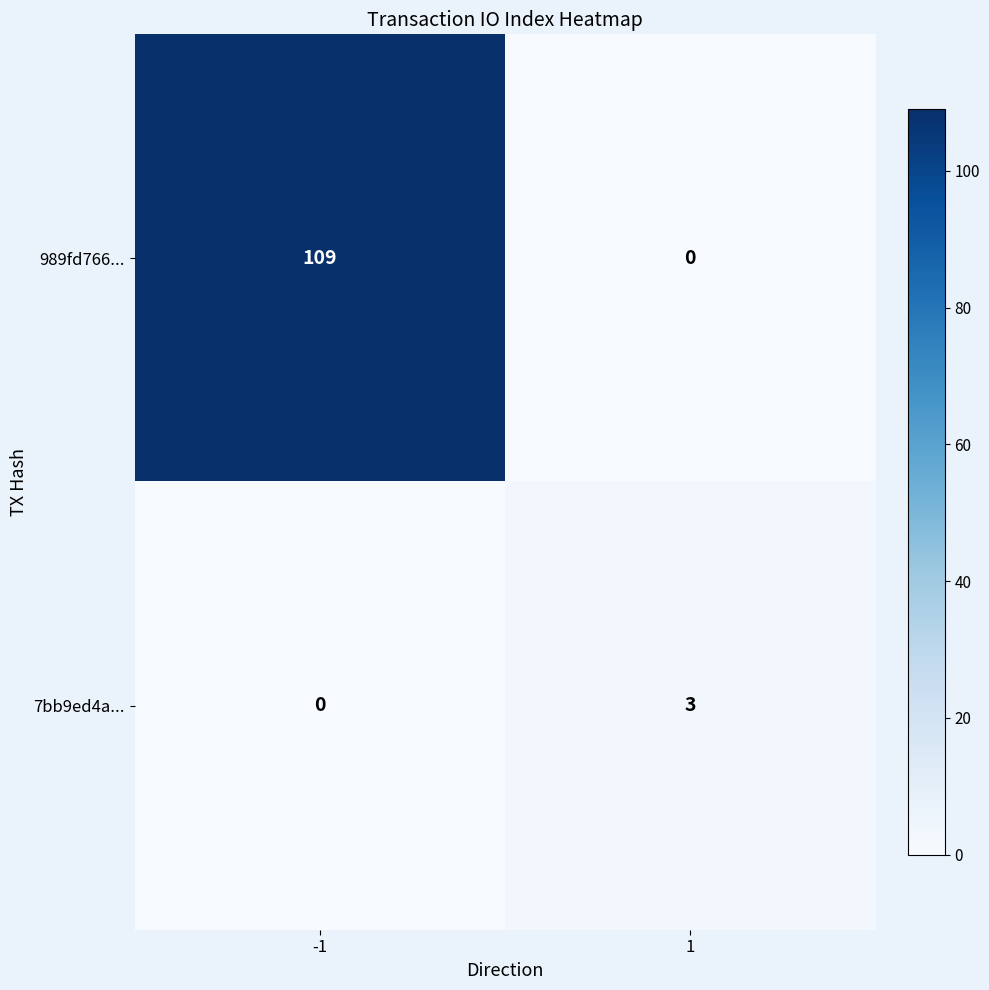

Is it true that 989fd766... equals 0 at 1?

True